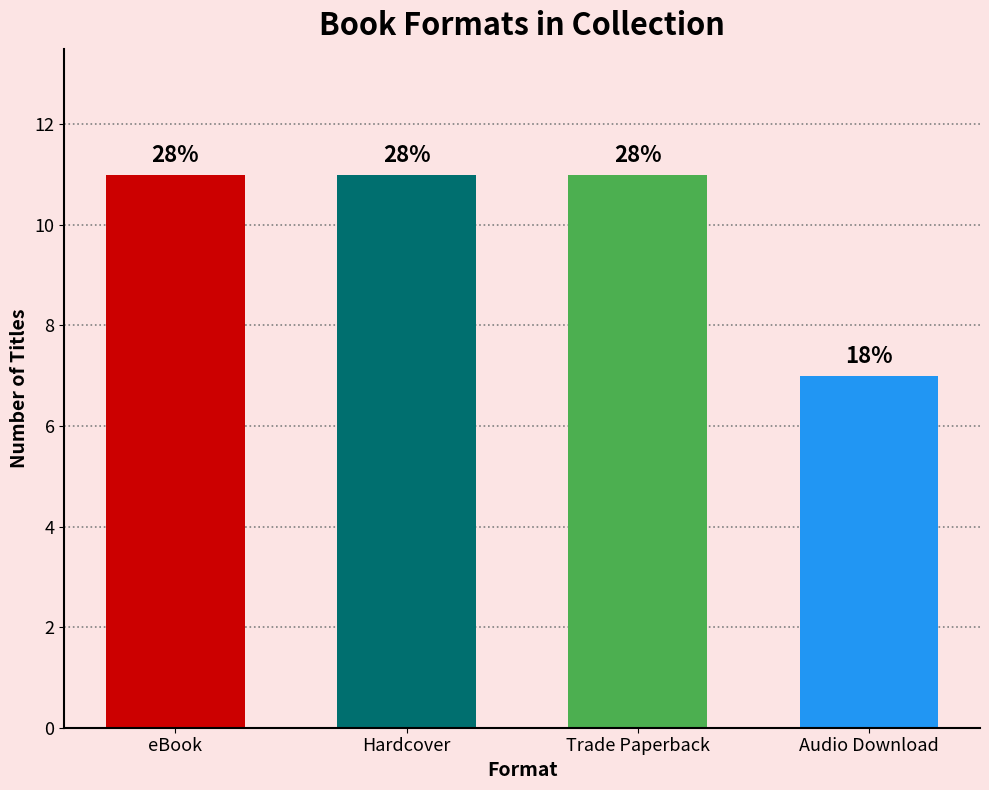

List the labels in order of value, smallest first.

Audio Download, eBook, Hardcover, Trade Paperback